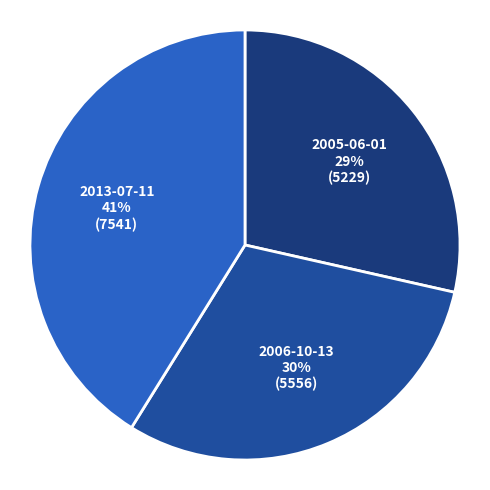

To the nearest percent, what portion does 2006-10-13 represent?

30%